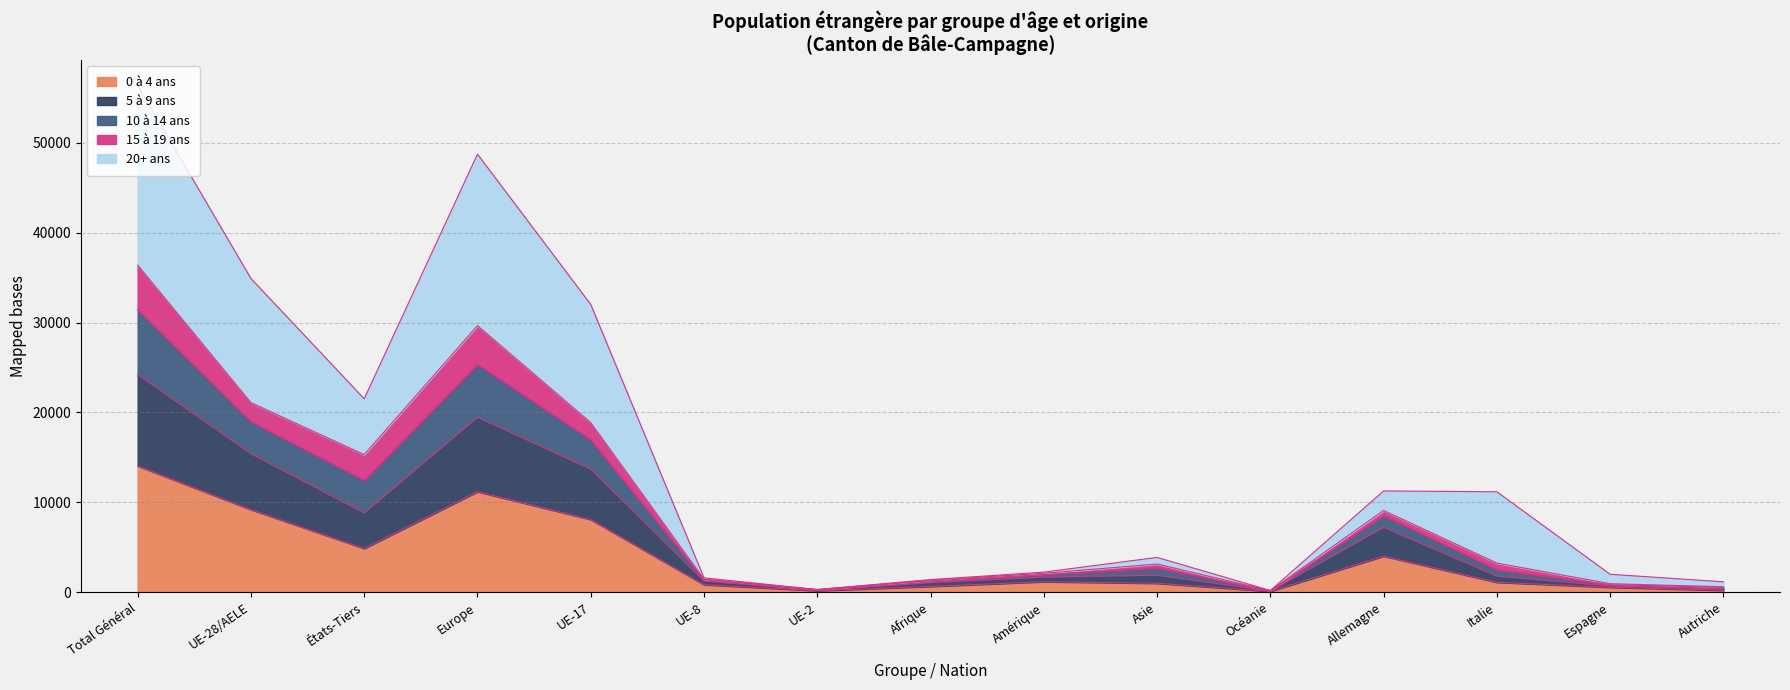

How many data points does each series have?

15